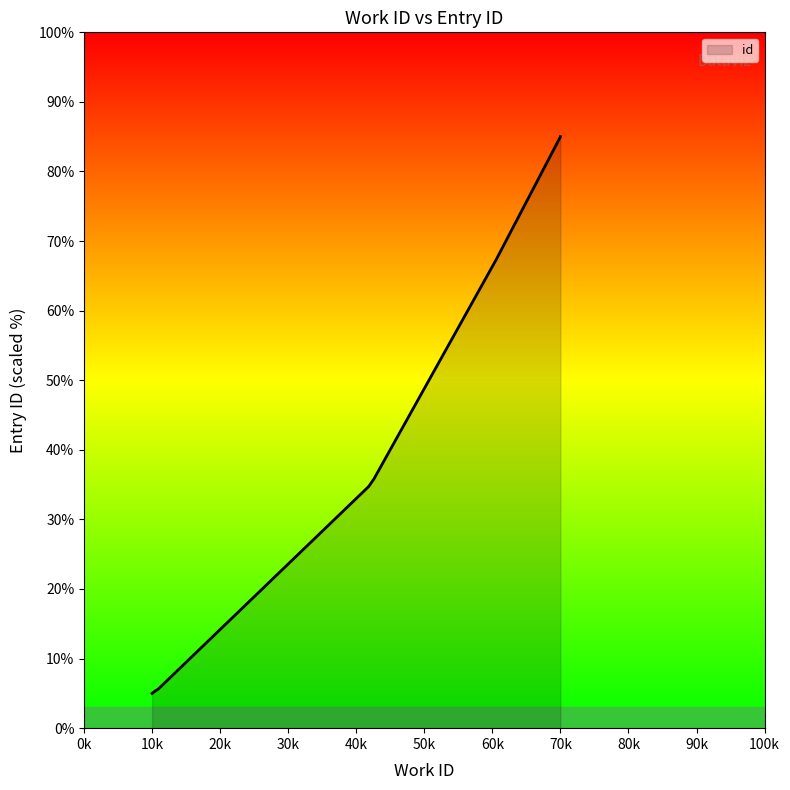

What is the maximum value shown in the chart?

85.0